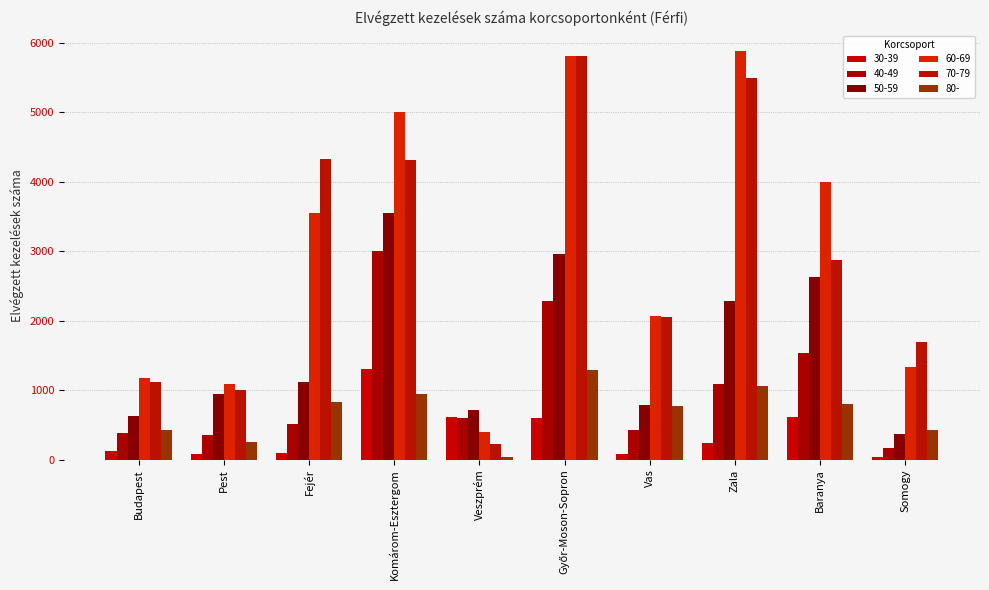

What is the approximate value of 70-79 at Győr-Moson-Sopron, to the nearest 10?

5800